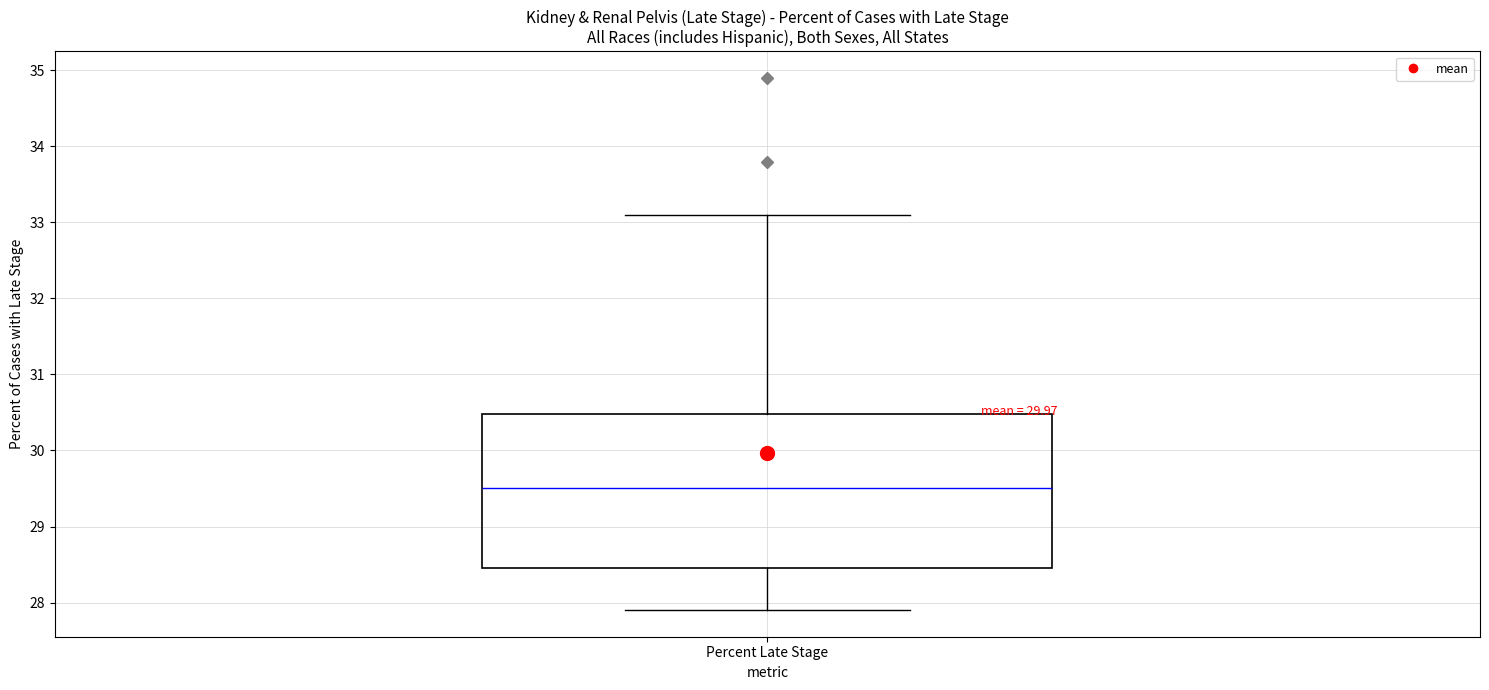

Transcribe this box plot: give where the median line is, the range the box spans, and where the two whiskers end, as read against the y-axis. The values are not printed on the chart, so give them approximately, as read against the axis.

median 29.5, box 28.5 to 30.5, whiskers 27.9 to 33.1